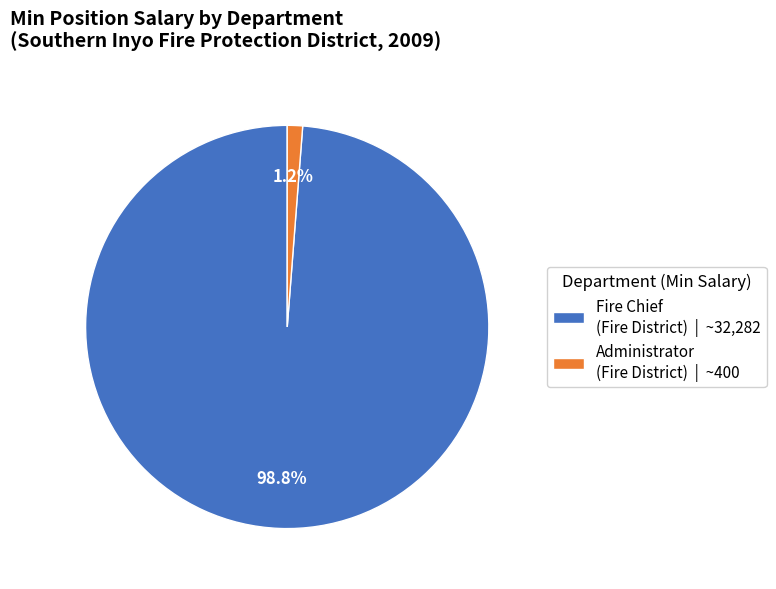

Which category has the smallest portion of the pie?

Administrator (Fire District) | ~400